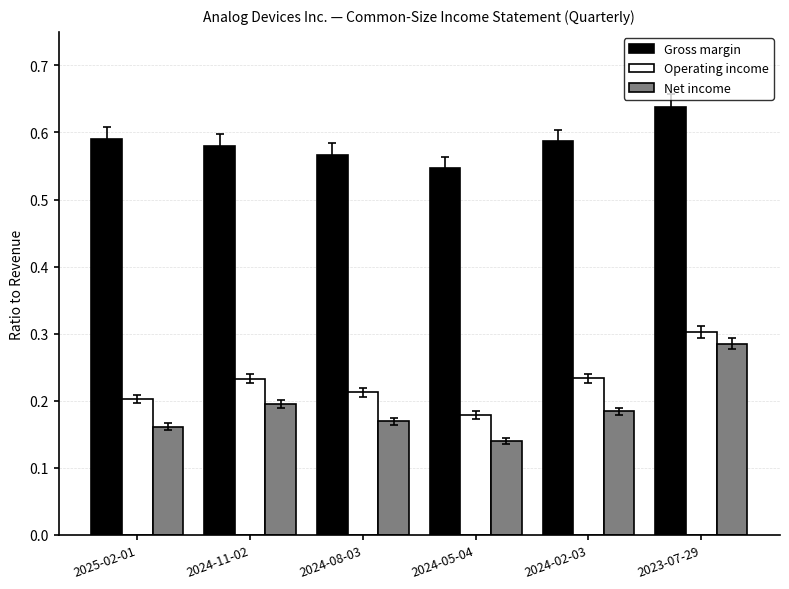

At which category is the sum across all series the highest?

2023-07-29